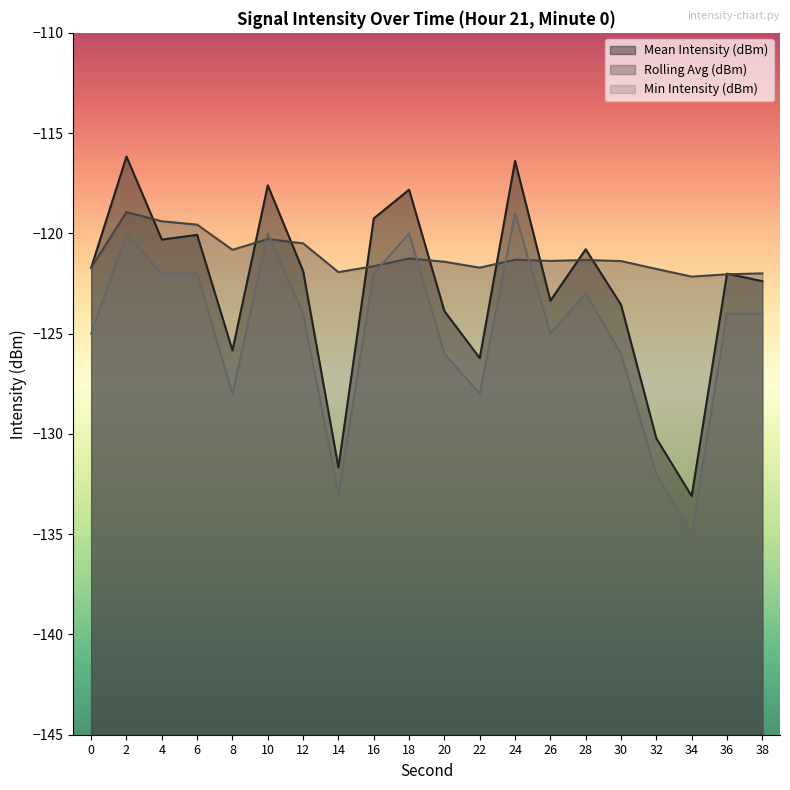

Is it true that Rolling Avg (dBm) equals -174.9 at 14?

False